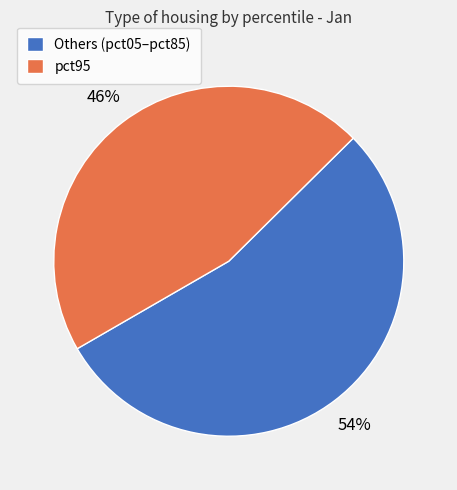

How many segments does this pie chart have?

2